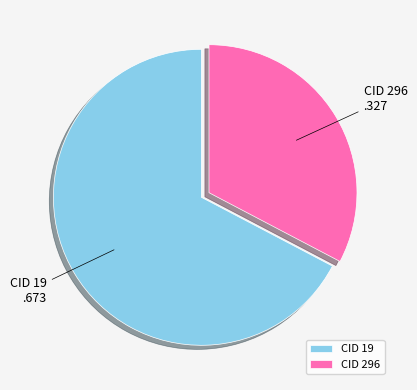

True or false: CID 19 accounts for 76% of the total.

False